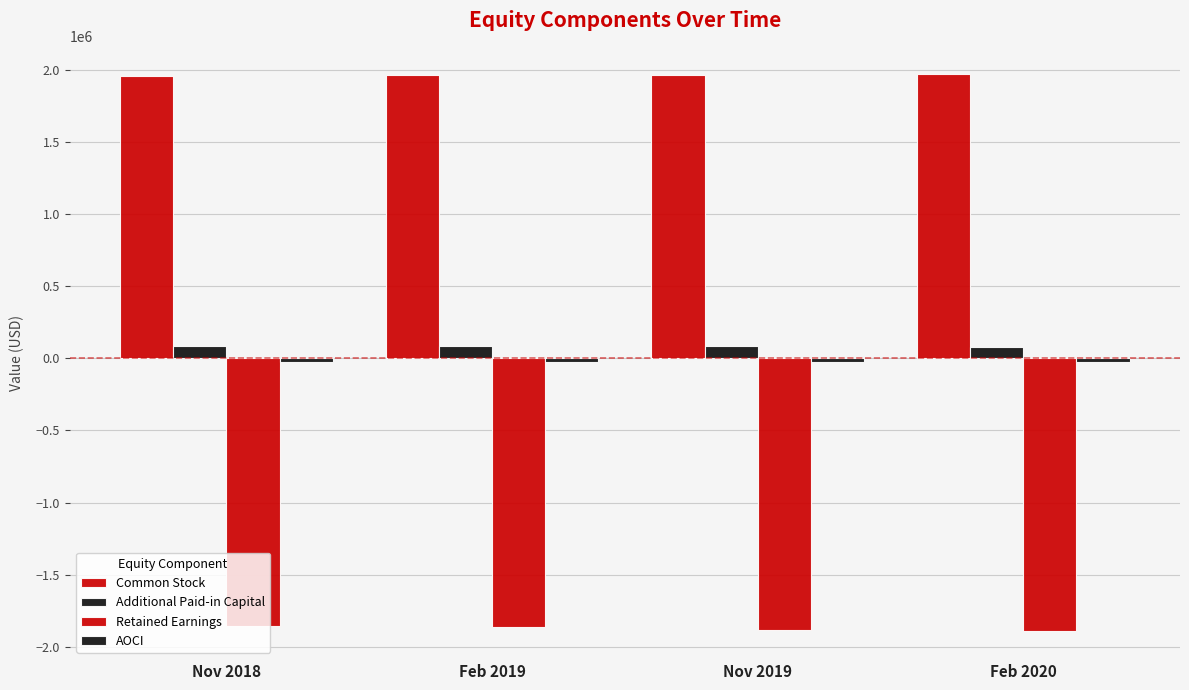

Rank the series at Feb 2020 from highest to lowest value.

Common Stock, Additional Paid-in Capital, AOCI, Retained Earnings